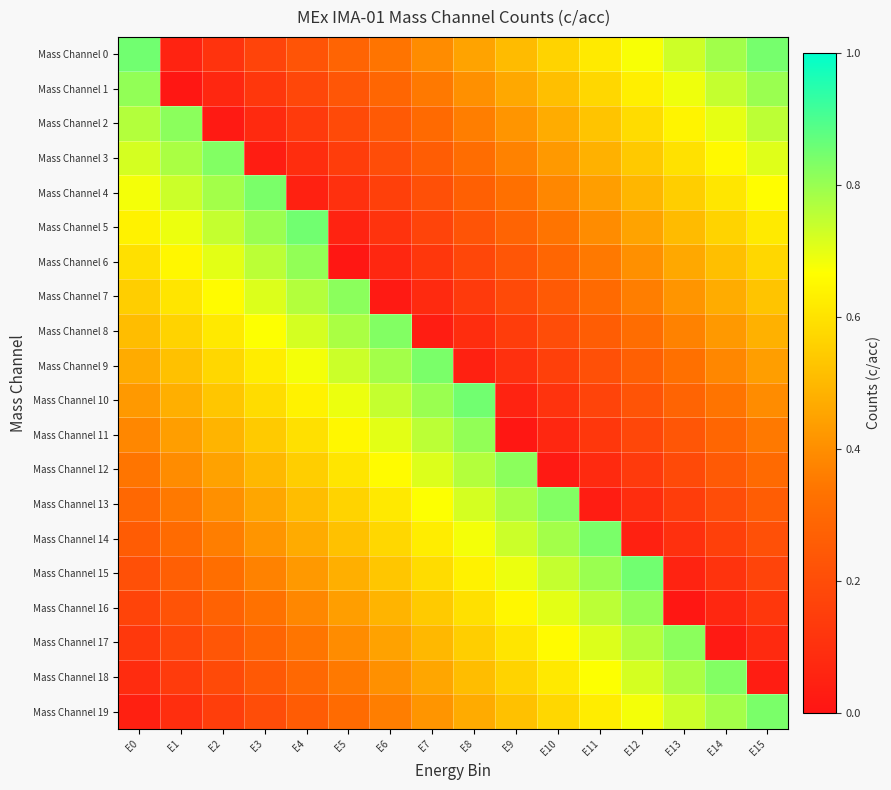

Reading left to right, what are all the values shown in this chart?

Mass Channel 0: E0=0.8	E1=0.1	E2=0.1	E3=0.2	E4=0.2	E5=0.3	E6=0.3	E7=0.4	E8=0.5	E9=0.5	E10=0.6	E11=0.6	E12=0.7	E13=0.7	E14=0.8	E15=0.8
Mass Channel 1: E0=0.8	E1=0.0	E2=0.1	E3=0.1	E4=0.2	E5=0.2	E6=0.3	E7=0.3	E8=0.4	E9=0.5	E10=0.5	E11=0.6	E12=0.6	E13=0.7	E14=0.7	E15=0.8
Mass Channel 2: E0=0.8	E1=0.8	E2=0.0	E3=0.1	E4=0.1	E5=0.2	E6=0.2	E7=0.3	E8=0.4	E9=0.4	E10=0.5	E11=0.5	E12=0.6	E13=0.6	E14=0.7	E15=0.8
Mass Channel 3: E0=0.7	E1=0.8	E2=0.8	E3=0.0	E4=0.1	E5=0.1	E6=0.2	E7=0.3	E8=0.3	E9=0.4	E10=0.4	E11=0.5	E12=0.5	E13=0.6	E14=0.7	E15=0.7
Mass Channel 4: E0=0.7	E1=0.7	E2=0.8	E3=0.8	E4=0.0	E5=0.1	E6=0.2	E7=0.2	E8=0.3	E9=0.3	E10=0.4	E11=0.4	E12=0.5	E13=0.6	E14=0.6	E15=0.7
Mass Channel 5: E0=0.6	E1=0.7	E2=0.7	E3=0.8	E4=0.8	E5=0.1	E6=0.1	E7=0.2	E8=0.2	E9=0.3	E10=0.3	E11=0.4	E12=0.5	E13=0.5	E14=0.6	E15=0.6
Mass Channel 6: E0=0.6	E1=0.6	E2=0.7	E3=0.8	E4=0.8	E5=0.0	E6=0.1	E7=0.1	E8=0.2	E9=0.2	E10=0.3	E11=0.3	E12=0.4	E13=0.5	E14=0.5	E15=0.6
Mass Channel 7: E0=0.6	E1=0.6	E2=0.7	E3=0.7	E4=0.8	E5=0.8	E6=0.0	E7=0.1	E8=0.1	E9=0.2	E10=0.2	E11=0.3	E12=0.4	E13=0.4	E14=0.5	E15=0.5
Mass Channel 8: E0=0.5	E1=0.6	E2=0.6	E3=0.7	E4=0.7	E5=0.8	E6=0.8	E7=0.0	E8=0.1	E9=0.1	E10=0.2	E11=0.3	E12=0.3	E13=0.4	E14=0.4	E15=0.5
Mass Channel 9: E0=0.5	E1=0.5	E2=0.6	E3=0.6	E4=0.7	E5=0.7	E6=0.8	E7=0.8	E8=0.0	E9=0.1	E10=0.2	E11=0.2	E12=0.3	E13=0.3	E14=0.4	E15=0.4
Mass Channel 10: E0=0.4	E1=0.5	E2=0.5	E3=0.6	E4=0.6	E5=0.7	E6=0.7	E7=0.8	E8=0.8	E9=0.1	E10=0.1	E11=0.2	E12=0.2	E13=0.3	E14=0.3	E15=0.4
Mass Channel 11: E0=0.4	E1=0.4	E2=0.5	E3=0.5	E4=0.6	E5=0.6	E6=0.7	E7=0.8	E8=0.8	E9=0.0	E10=0.1	E11=0.1	E12=0.2	E13=0.2	E14=0.3	E15=0.3
Mass Channel 12: E0=0.3	E1=0.4	E2=0.4	E3=0.5	E4=0.6	E5=0.6	E6=0.7	E7=0.7	E8=0.8	E9=0.8	E10=0.0	E11=0.1	E12=0.1	E13=0.2	E14=0.2	E15=0.3
Mass Channel 13: E0=0.3	E1=0.4	E2=0.4	E3=0.5	E4=0.5	E5=0.6	E6=0.6	E7=0.7	E8=0.7	E9=0.8	E10=0.8	E11=0.0	E12=0.1	E13=0.1	E14=0.2	E15=0.3
Mass Channel 14: E0=0.3	E1=0.3	E2=0.4	E3=0.4	E4=0.5	E5=0.5	E6=0.6	E7=0.6	E8=0.7	E9=0.7	E10=0.8	E11=0.8	E12=0.0	E13=0.1	E14=0.2	E15=0.2
Mass Channel 15: E0=0.2	E1=0.3	E2=0.3	E3=0.4	E4=0.4	E5=0.5	E6=0.5	E7=0.6	E8=0.6	E9=0.7	E10=0.7	E11=0.8	E12=0.8	E13=0.1	E14=0.1	E15=0.2
Mass Channel 16: E0=0.2	E1=0.2	E2=0.3	E3=0.3	E4=0.4	E5=0.4	E6=0.5	E7=0.5	E8=0.6	E9=0.6	E10=0.7	E11=0.8	E12=0.8	E13=0.0	E14=0.1	E15=0.1
Mass Channel 17: E0=0.1	E1=0.2	E2=0.2	E3=0.3	E4=0.3	E5=0.4	E6=0.4	E7=0.5	E8=0.6	E9=0.6	E10=0.7	E11=0.7	E12=0.8	E13=0.8	E14=0.0	E15=0.1
Mass Channel 18: E0=0.1	E1=0.1	E2=0.2	E3=0.2	E4=0.3	E5=0.4	E6=0.4	E7=0.5	E8=0.5	E9=0.6	E10=0.6	E11=0.7	E12=0.7	E13=0.8	E14=0.8	E15=0.0
Mass Channel 19: E0=0.0	E1=0.1	E2=0.1	E3=0.2	E4=0.3	E5=0.3	E6=0.4	E7=0.4	E8=0.5	E9=0.5	E10=0.6	E11=0.6	E12=0.7	E13=0.7	E14=0.8	E15=0.8